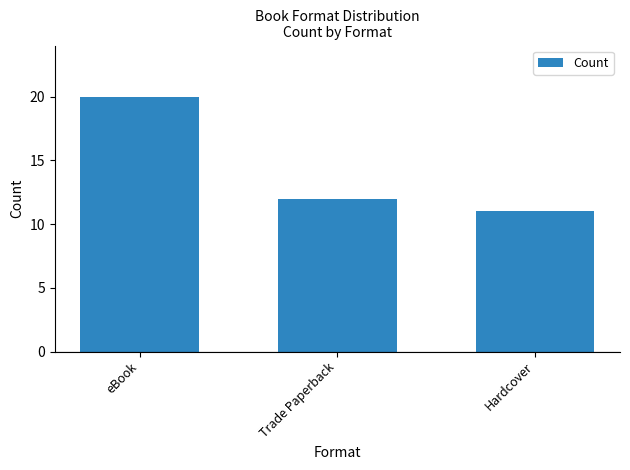

Rank the categories by value from lowest to highest.

Hardcover, Trade Paperback, eBook